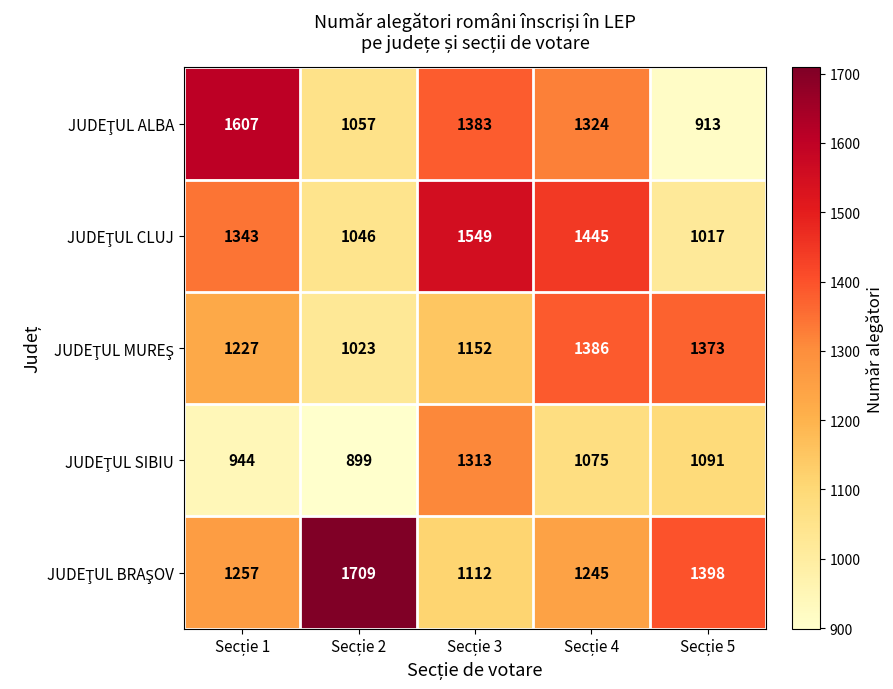

At how many categories does at least one series exceed 1156?

5